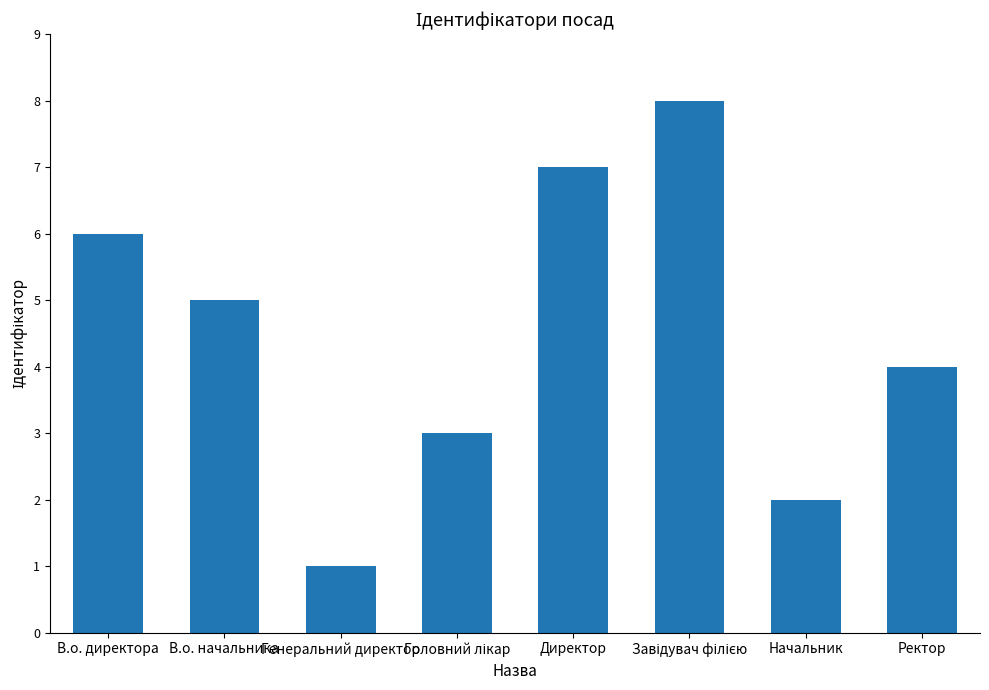

What is the change in value from В.о. директора to Директор?

+1